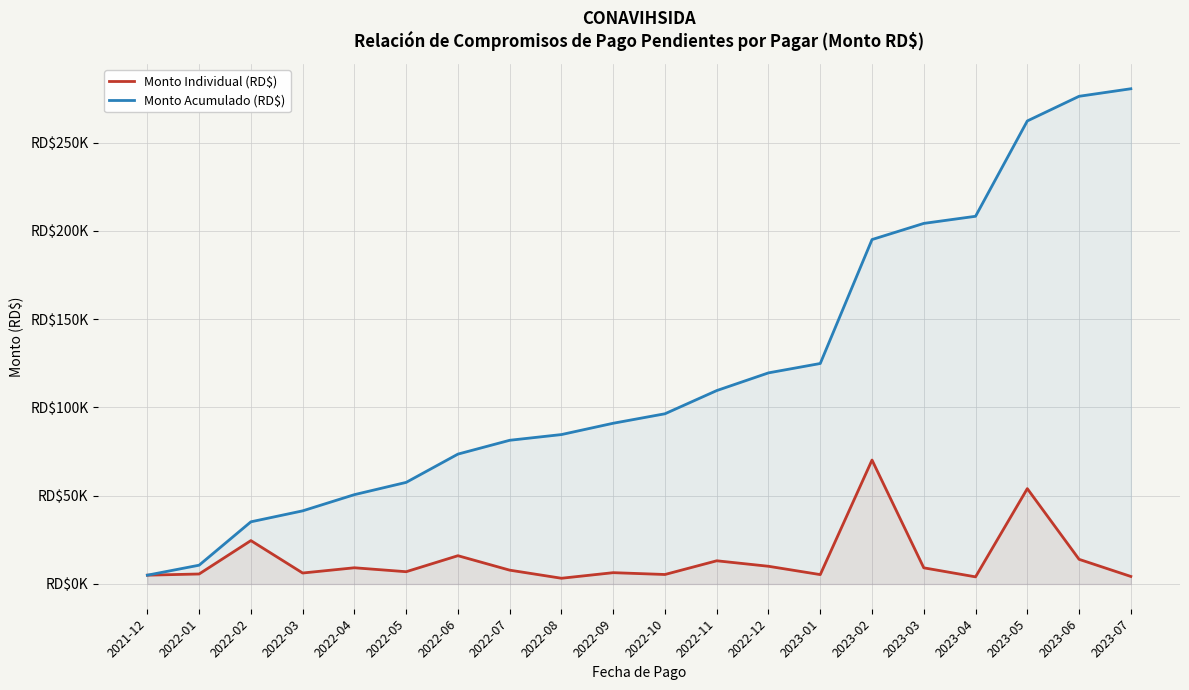

What is the difference between the Monto Acumulado (RD$) values at 2022-07 and 2023-01?

43495.7